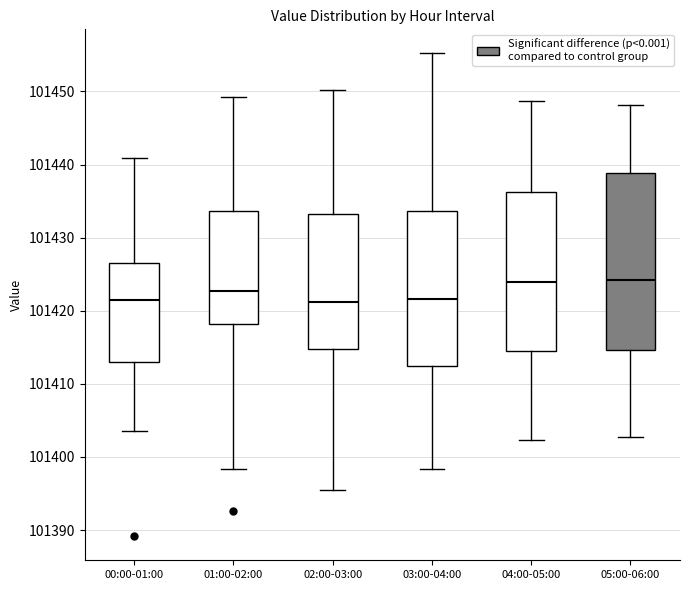

Which box is the tallest, from its lower edge to its upper edge?

05:00-06:00